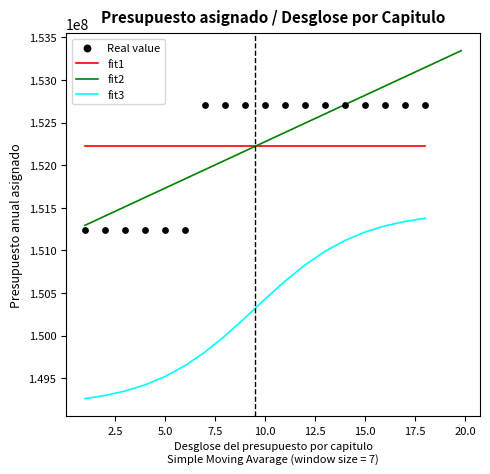

True or false: fit3 and fit1 cross at least once.

False